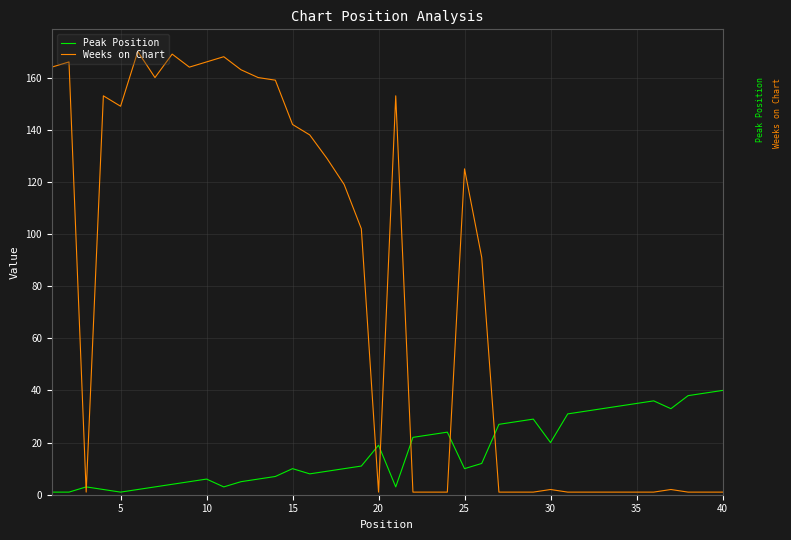

In Weeks on Chart, how many points are higher than both neighbors (excluding endpoints)?

9